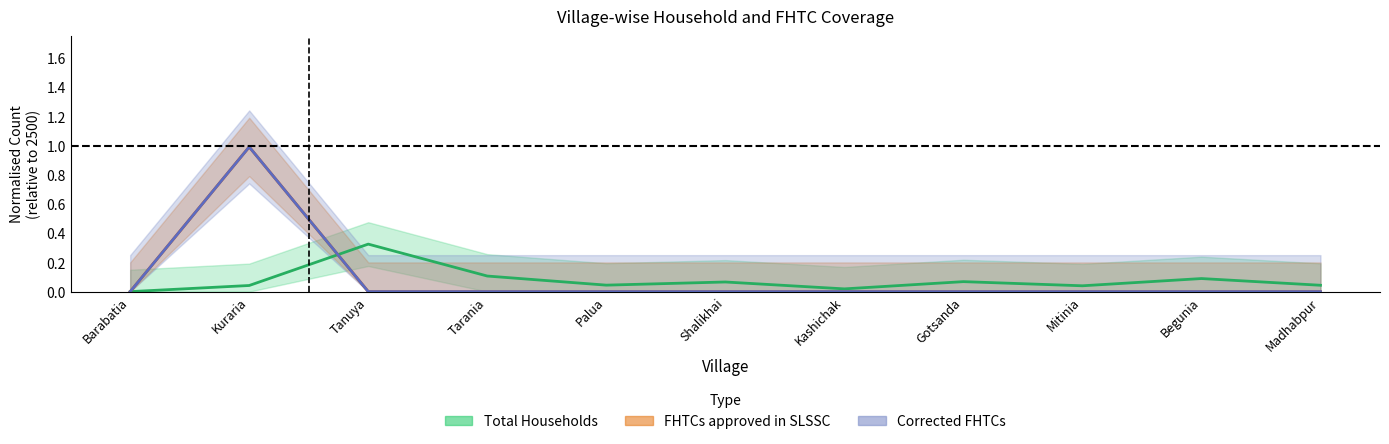

What is the difference between the Total Households values at Madhabpur and Tanuya?

0.3